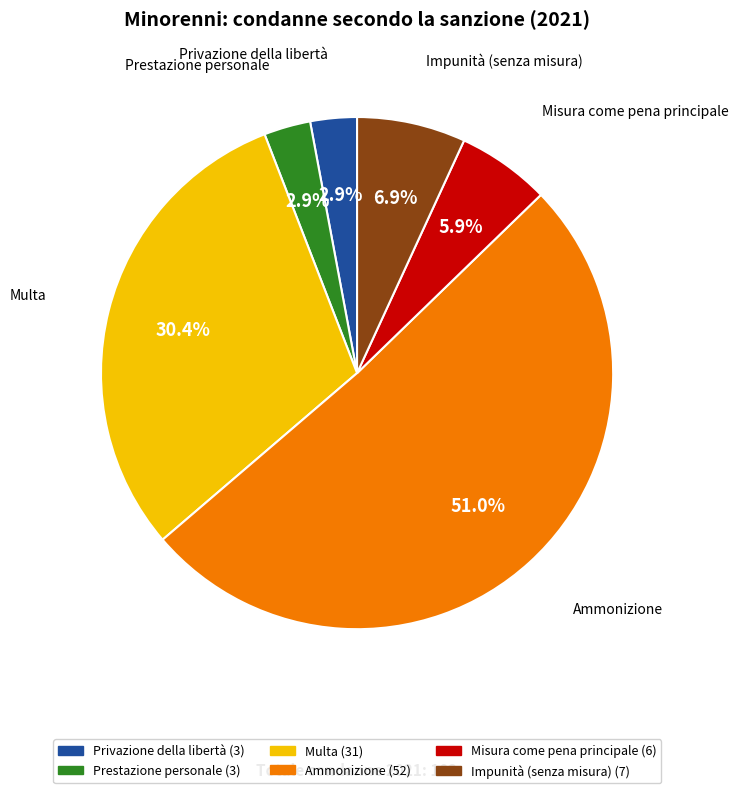

Count the number of slices in the pie.

6